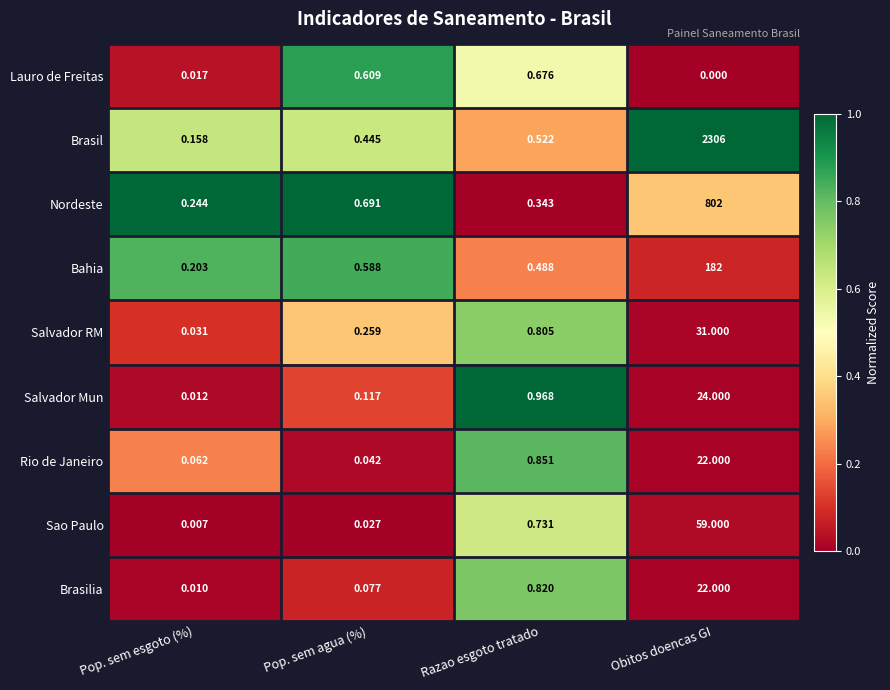

Is the value of Rio de Janeiro at Pop. sem agua (%) greater than the value of Salvador Mun at Pop. sem esgoto (%)?

Yes